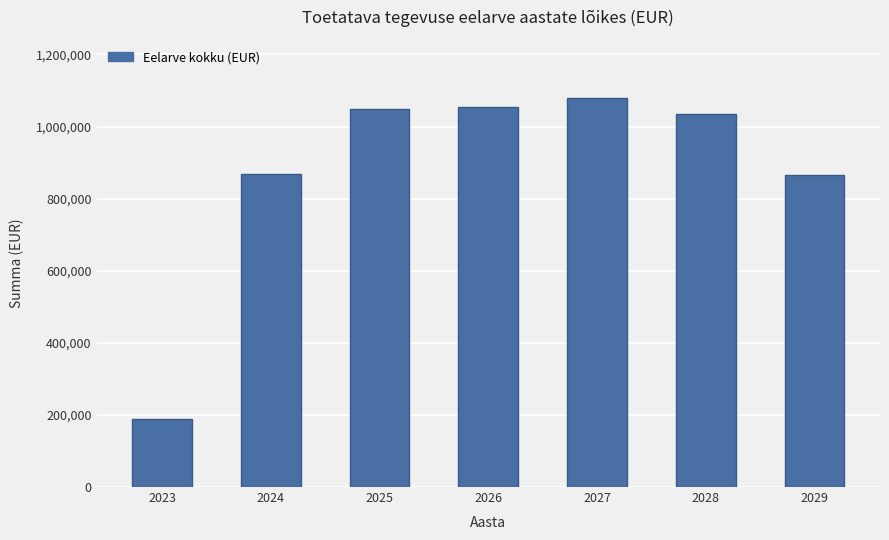

Are the bars grouped side by side (vs. stacked)?

No